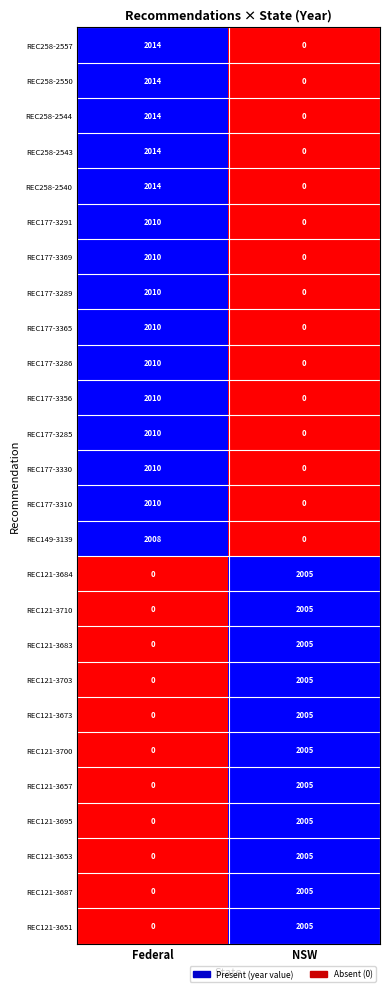

The value of REC121-3684 at NSW is 2005. True or false?

True